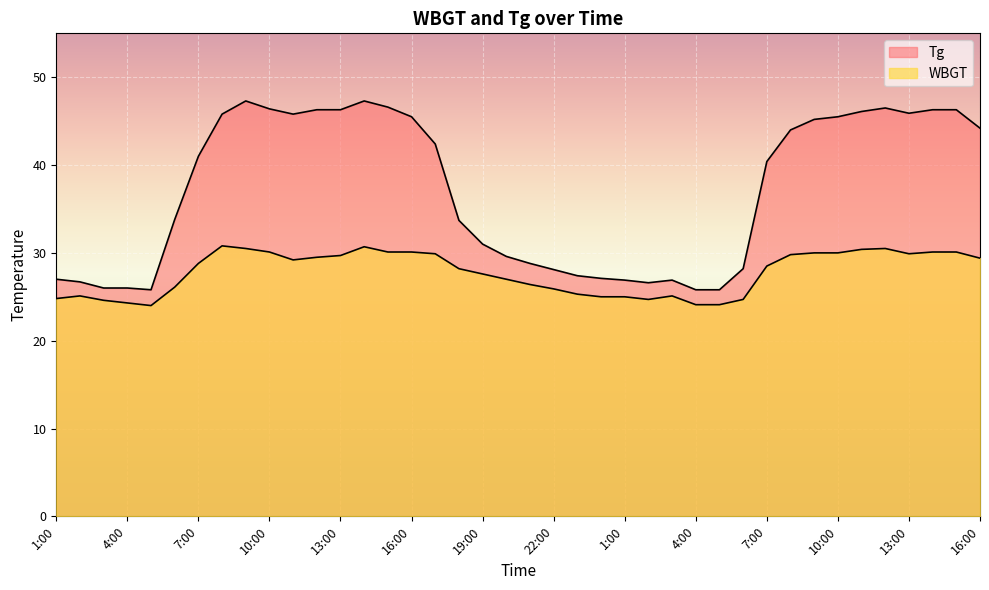

Which category has the highest value in the WBGT series?

8:00